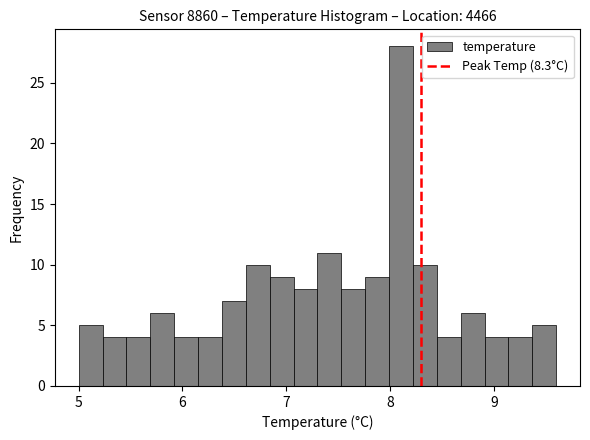

Read against the x-axis, roughly where is the centre of the tallest bar?

8.1